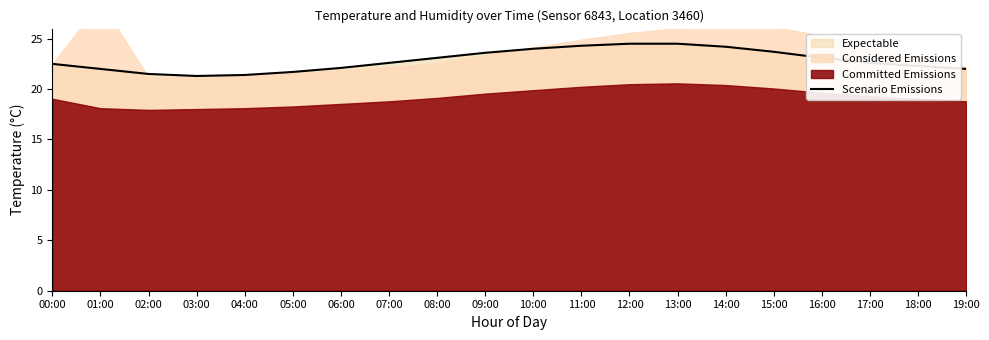

What is the value of the 17th point from the left?

23.1